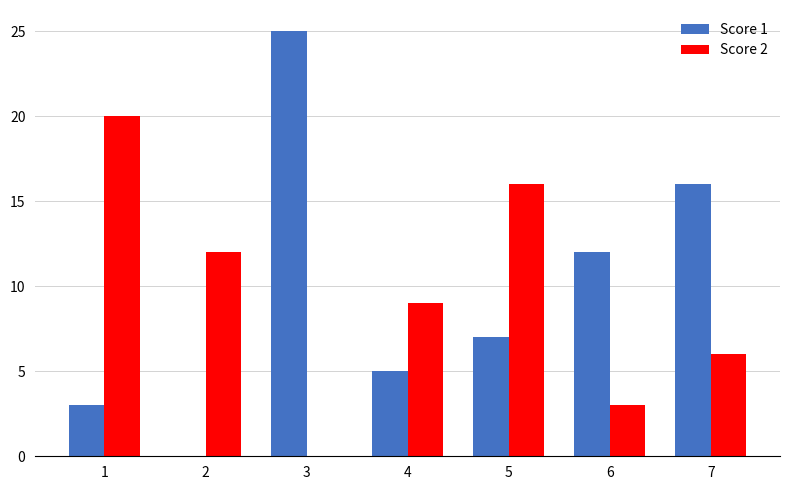

The value of Score 2 at 1 is 11. True or false?

False